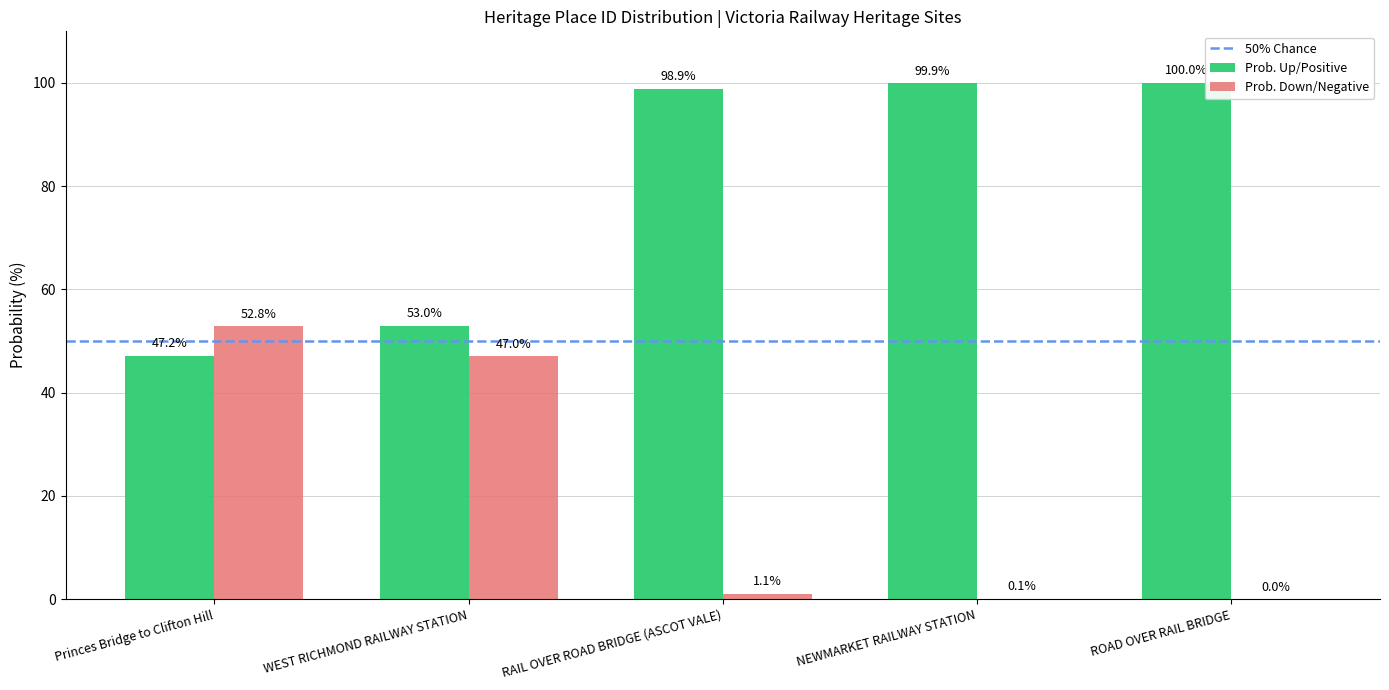

What is the greatest value displayed?

100.0